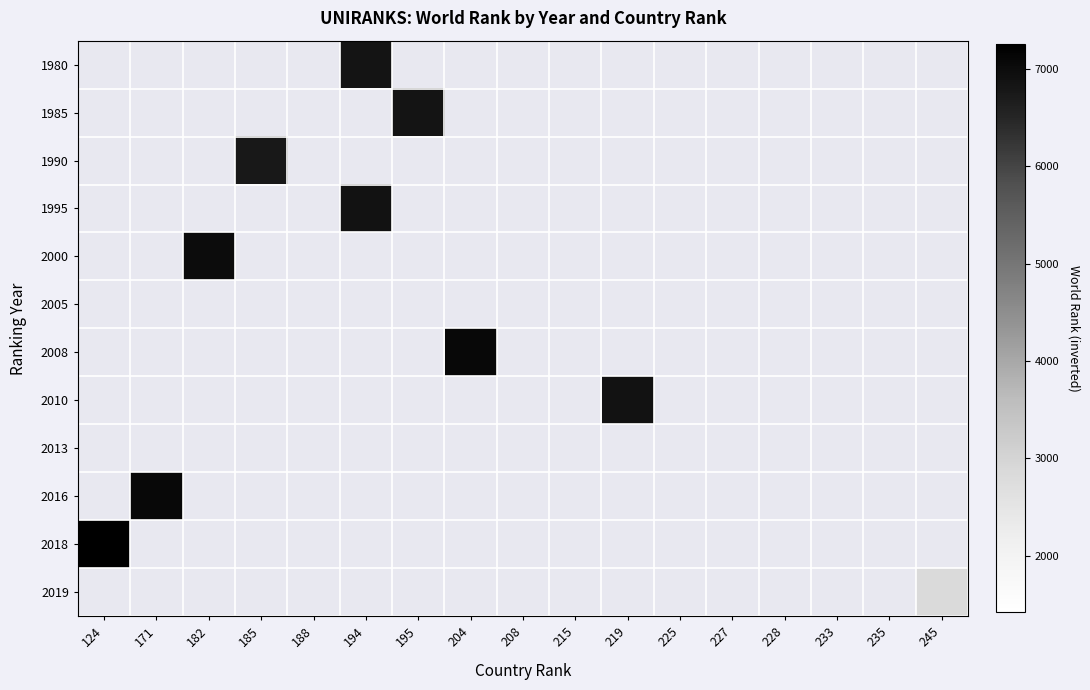

Reading left to right, transcribe all the data shown in this chart.

1980: 124=-1	171=-1	182=-1	185=-1	188=-1	194=6839	195=-1	204=-1	208=-1	215=-1	219=-1	225=-1	227=-1	228=-1	233=-1	235=-1	245=-1
1985: 124=-1	171=-1	182=-1	185=-1	188=-1	194=-1	195=6835	204=-1	208=-1	215=-1	219=-1	225=-1	227=-1	228=-1	233=-1	235=-1	245=-1
1990: 124=-1	171=-1	182=-1	185=6768	188=-1	194=-1	195=-1	204=-1	208=-1	215=-1	219=-1	225=-1	227=-1	228=-1	233=-1	235=-1	245=-1
1995: 124=-1	171=-1	182=-1	185=-1	188=-1	194=6870	195=-1	204=-1	208=-1	215=-1	219=-1	225=-1	227=-1	228=-1	233=-1	235=-1	245=-1
2000: 124=-1	171=-1	182=7001	185=-1	188=-1	194=-1	195=-1	204=-1	208=-1	215=-1	219=-1	225=-1	227=-1	228=-1	233=-1	235=-1	245=-1
2005: 124=-1	171=-1	182=-1	185=-1	188=-1	194=-1	195=-1	204=-1	208=-1	215=-1	219=-1	225=-1	227=-1	228=-1	233=-1	235=-1	245=-1
2008: 124=-1	171=-1	182=-1	185=-1	188=-1	194=-1	195=-1	204=7091	208=-1	215=-1	219=-1	225=-1	227=-1	228=-1	233=-1	235=-1	245=-1
2010: 124=-1	171=-1	182=-1	185=-1	188=-1	194=-1	195=-1	204=-1	208=-1	215=-1	219=6867	225=-1	227=-1	228=-1	233=-1	235=-1	245=-1
2013: 124=-1	171=-1	182=-1	185=-1	188=-1	194=-1	195=-1	204=-1	208=-1	215=-1	219=-1	225=-1	227=-1	228=-1	233=-1	235=-1	245=-1
2016: 124=-1	171=7093	182=-1	185=-1	188=-1	194=-1	195=-1	204=-1	208=-1	215=-1	219=-1	225=-1	227=-1	228=-1	233=-1	235=-1	245=-1
2018: 124=7253	171=-1	182=-1	185=-1	188=-1	194=-1	195=-1	204=-1	208=-1	215=-1	219=-1	225=-1	227=-1	228=-1	233=-1	235=-1	245=-1
2019: 124=-1	171=-1	182=-1	185=-1	188=-1	194=-1	195=-1	204=-1	208=-1	215=-1	219=-1	225=-1	227=-1	228=-1	233=-1	235=-1	245=2832